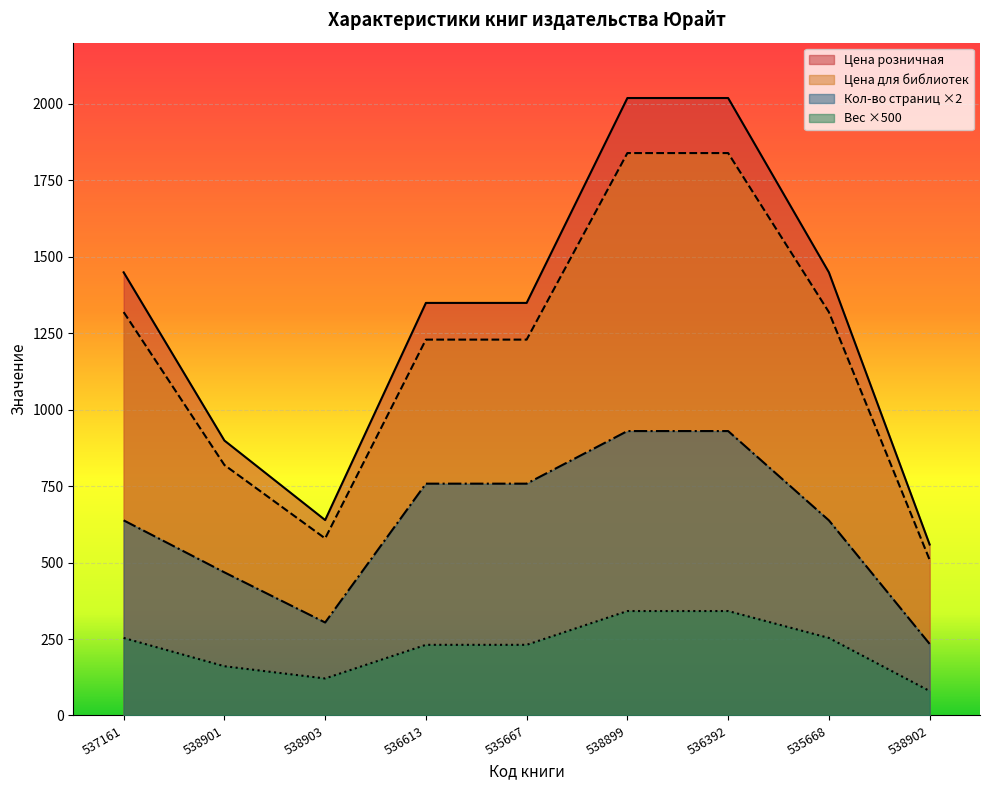

What position from the right is 535667?

5